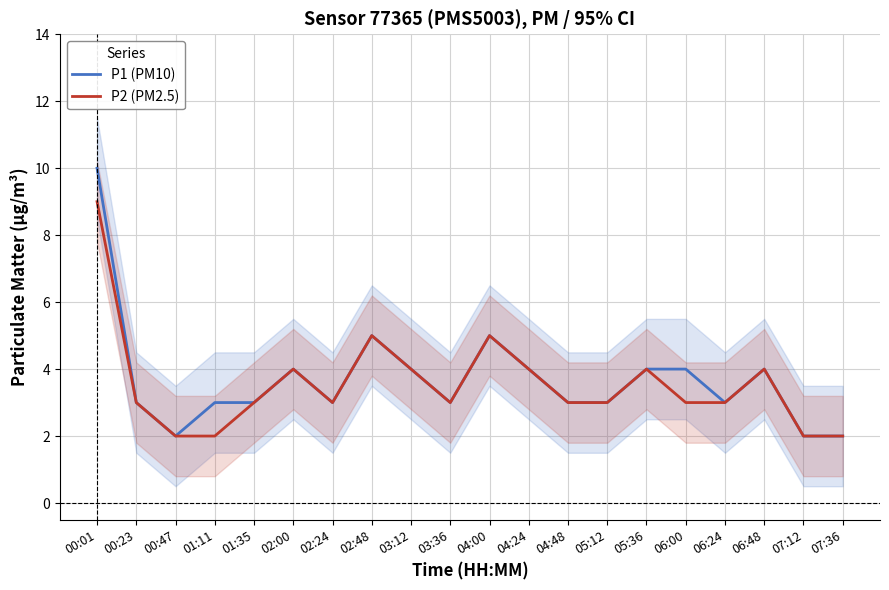

Reading left to right, transcribe all the data shown in this chart.

P1 (PM10): 10	3	2	3	3	4	3	5	4	3	5	4	3	3	4	4	3	4	2	2
P2 (PM2.5): 9	3	2	2	3	4	3	5	4	3	5	4	3	3	4	3	3	4	2	2